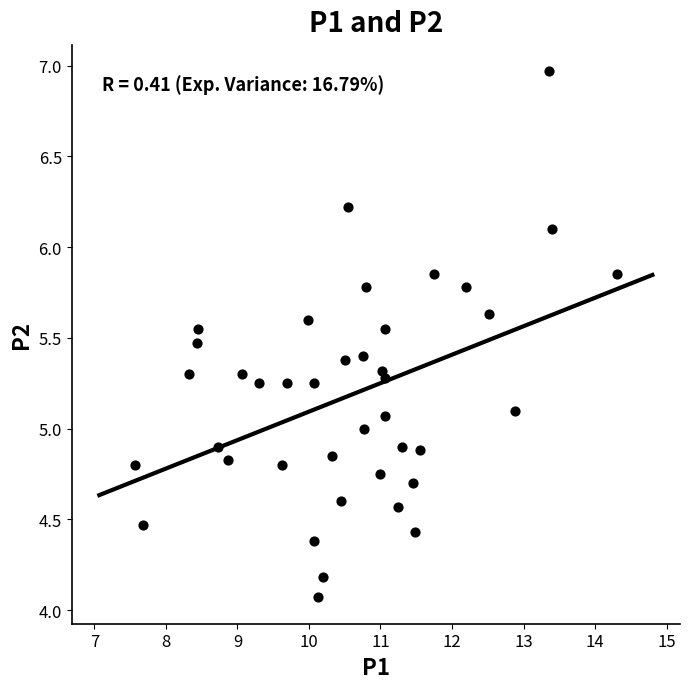

What is the range of X values (max minus min)?

6.7